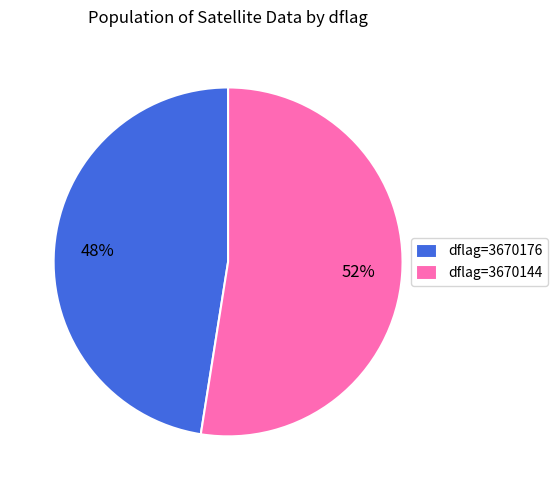

Between dflag=3670176 and dflag=3670144, which is larger?

dflag=3670144